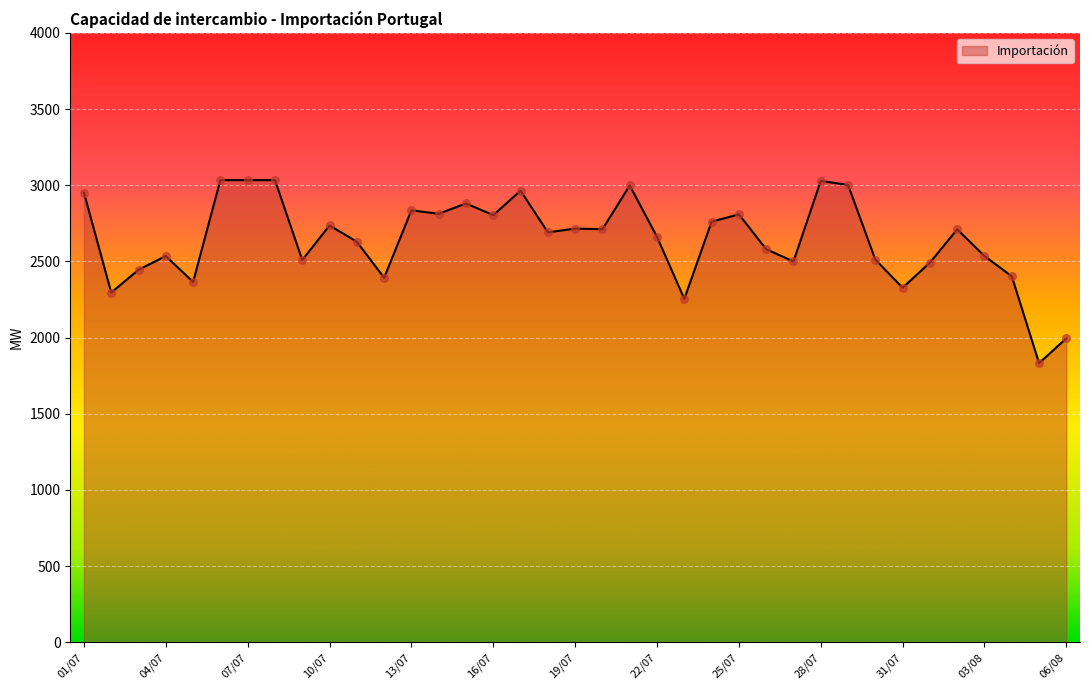

What is the difference between the maximum and minimum values?

1201.5